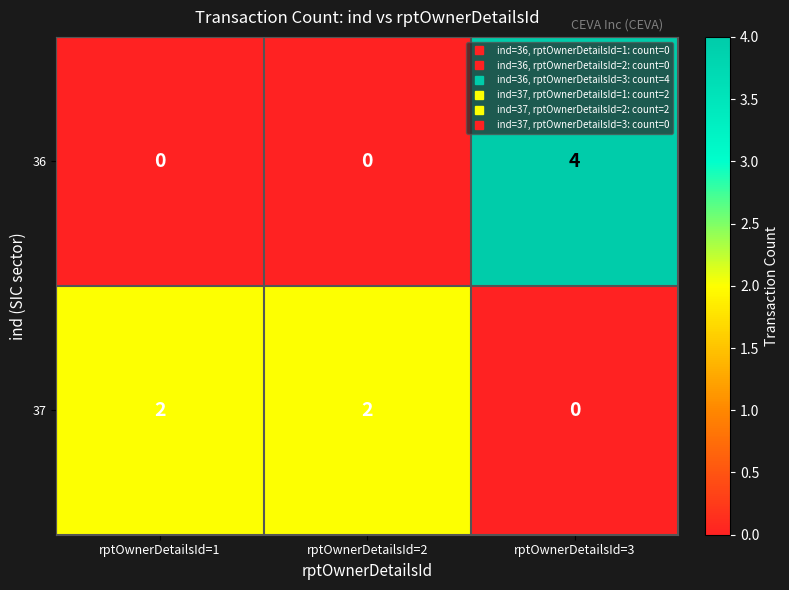

Rank the series by their maximum value, from highest to lowest.

36, 37